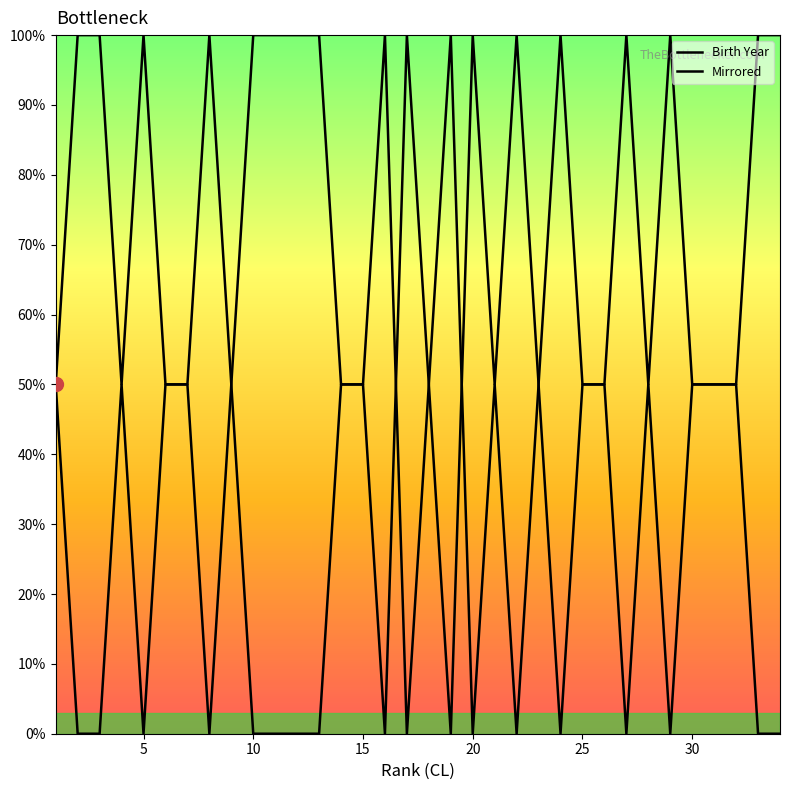

List the series in order of their peak value, highest first.

Mirrored, Birth Year